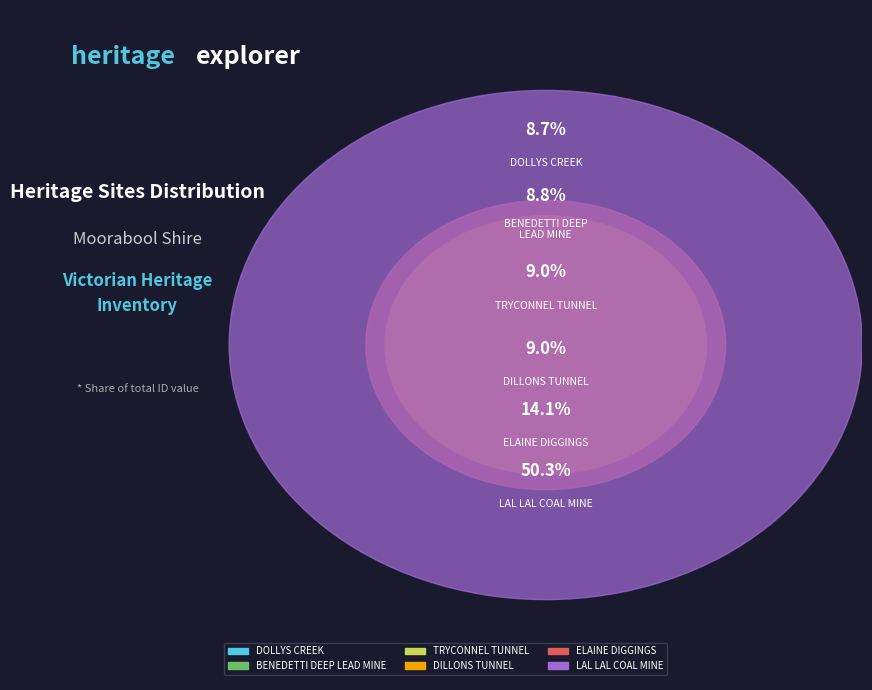

What is the change in value from TRYCONNEL TUNNEL to ELAINE DIGGINGS?

+4462